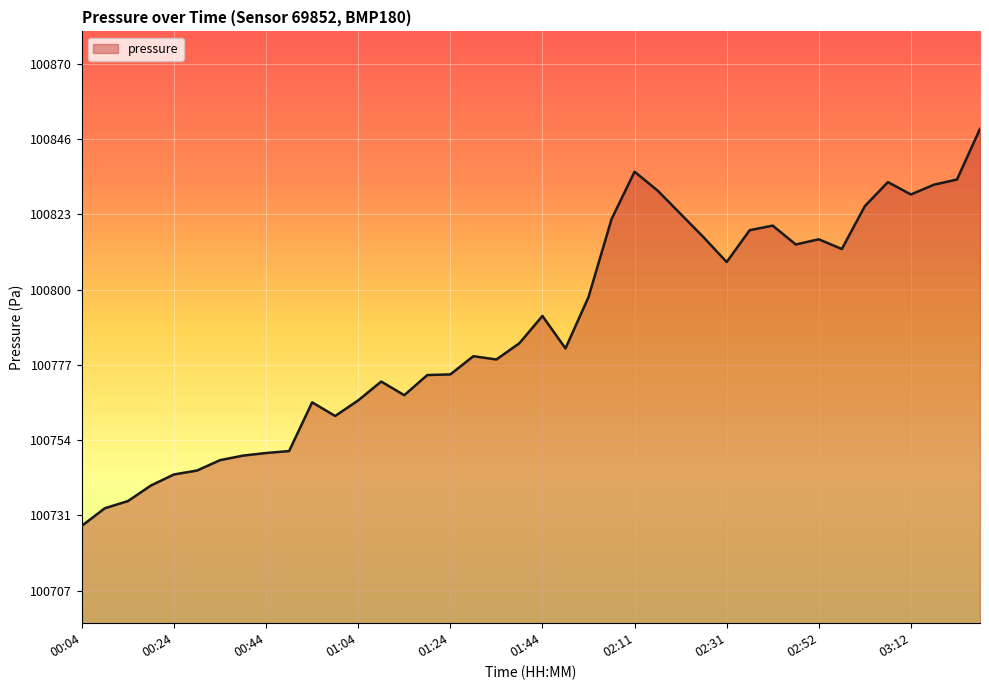

What is the smallest value displayed?

100727.4